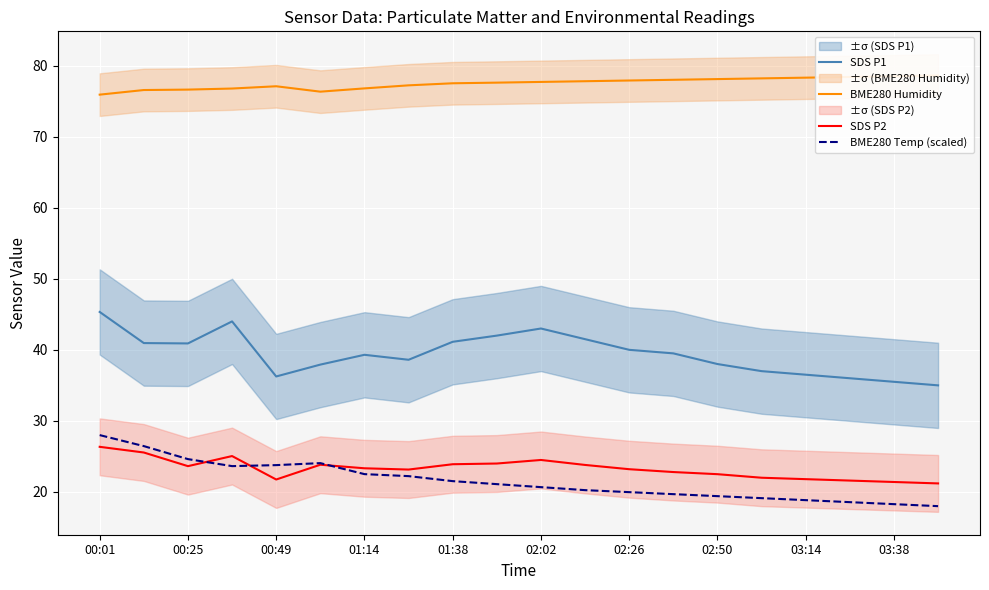

What is the minimum value for SDS P1?

35.0